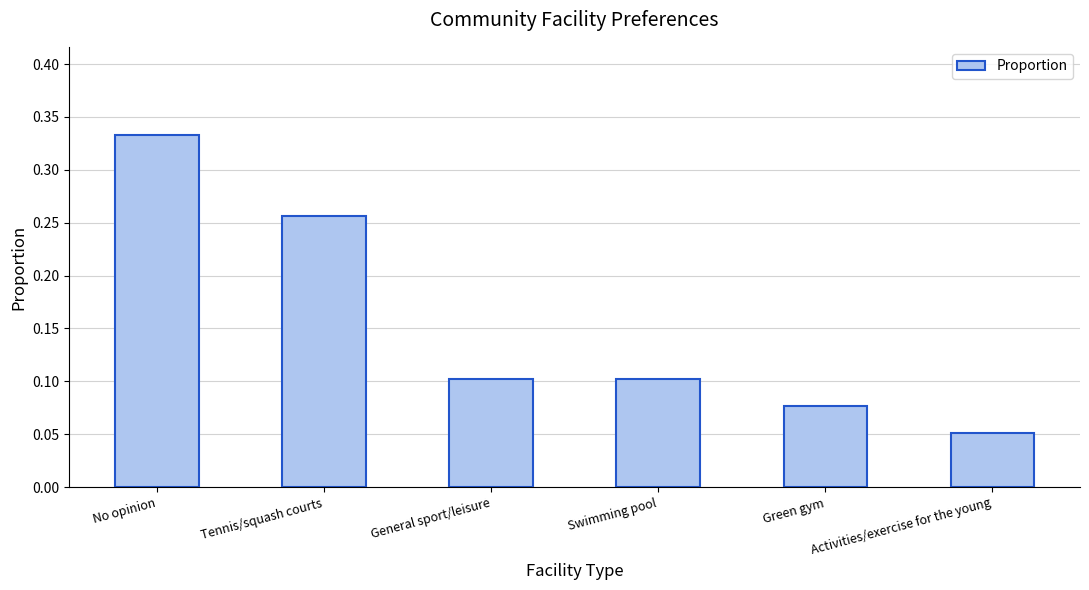

Which label corresponds to the smallest value in the chart?

Activities/exercise for the young